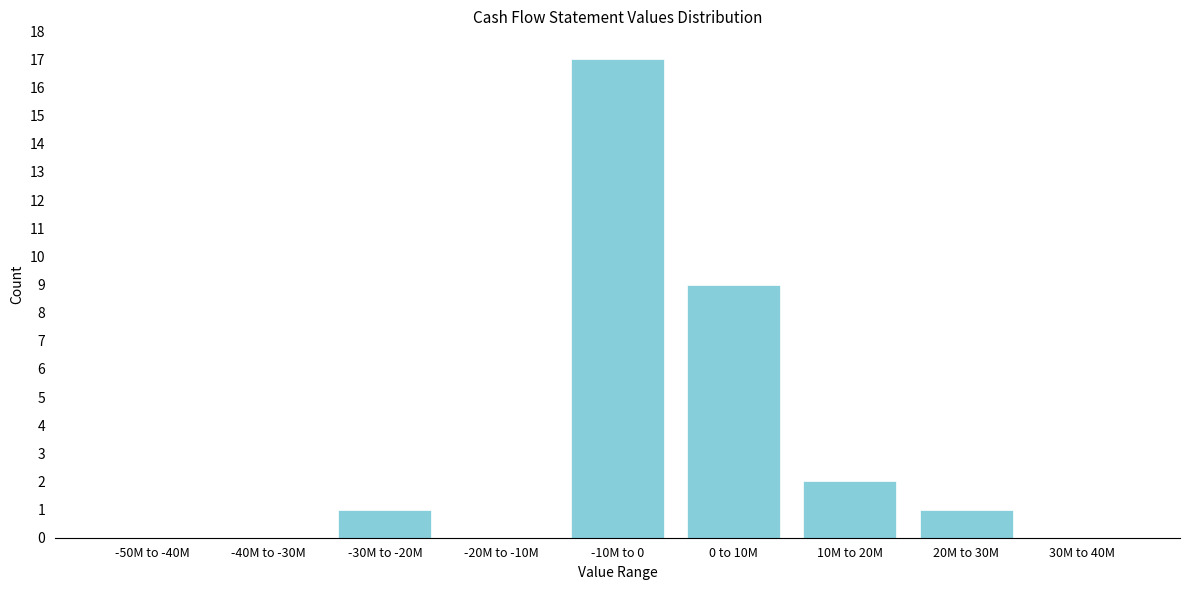

Reading left to right, extract all data points from this chart.

-50M to -40M=0	-40M to -30M=0	-30M to -20M=1	-20M to -10M=0	-10M to 0=17	0 to 10M=9	10M to 20M=2	20M to 30M=1	30M to 40M=0